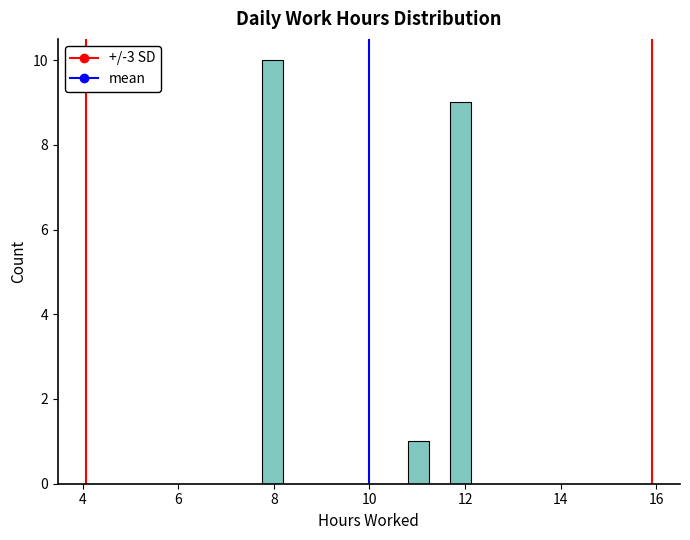

Around what value on the x-axis is the tallest bar? Give the approximate position of its centre, as read against the axis.

8.0